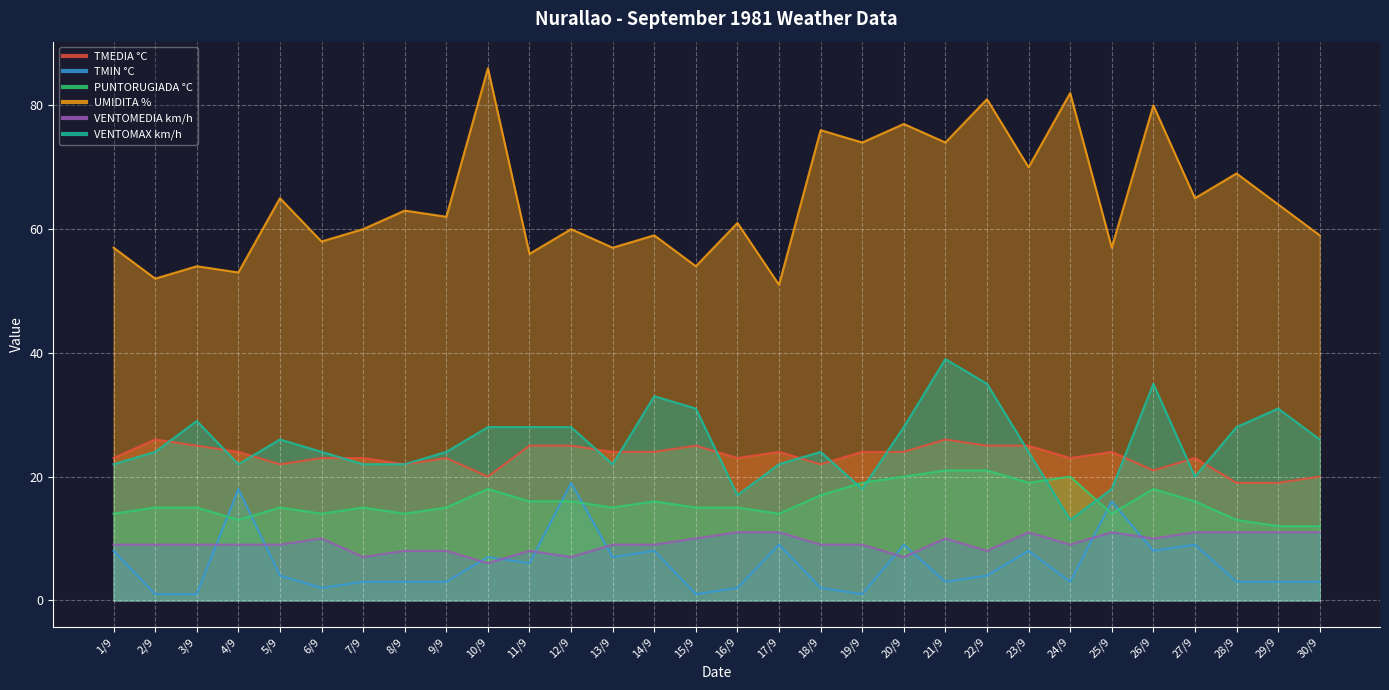

List the labels in order of VENTOMAX km/h value, smallest first.

24/9, 16/9, 19/9, 25/9, 27/9, 1/9, 4/9, 7/9, 8/9, 13/9, 17/9, 2/9, 6/9, 9/9, 18/9, 23/9, 5/9, 30/9, 10/9, 11/9, 12/9, 20/9, 28/9, 3/9, 15/9, 29/9, 14/9, 22/9, 26/9, 21/9